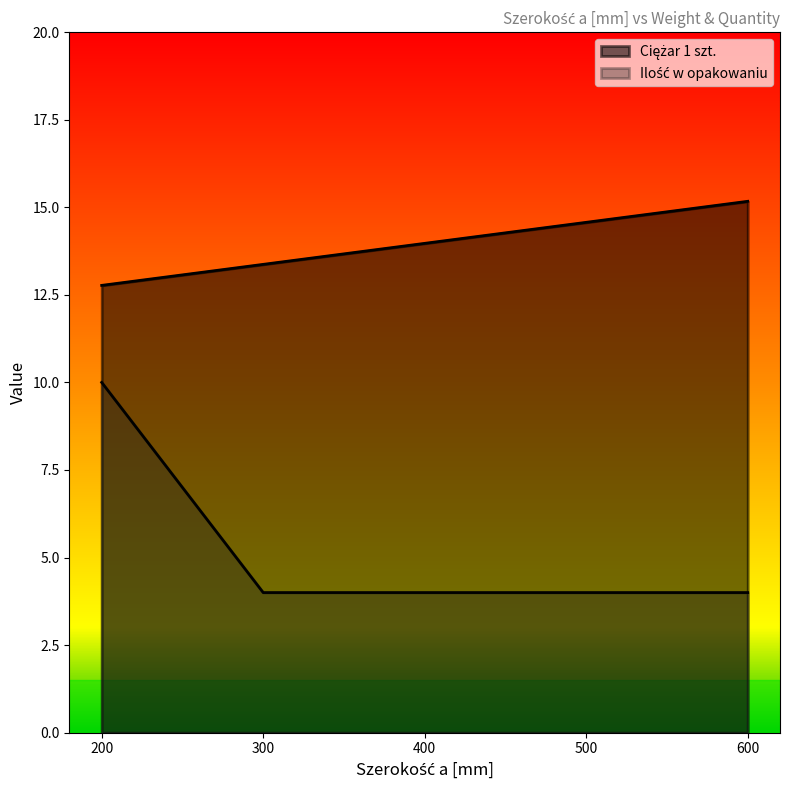

True or false: Ilość w opakowaniu and Ciężar 1 szt. intersect in this chart.

False